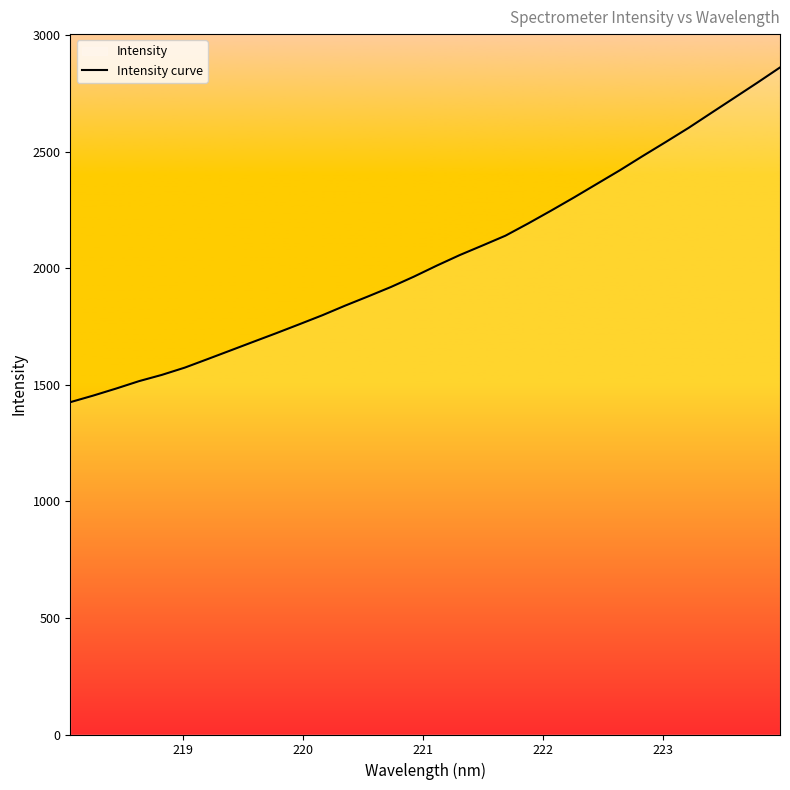

What is the smallest value displayed?

1425.9